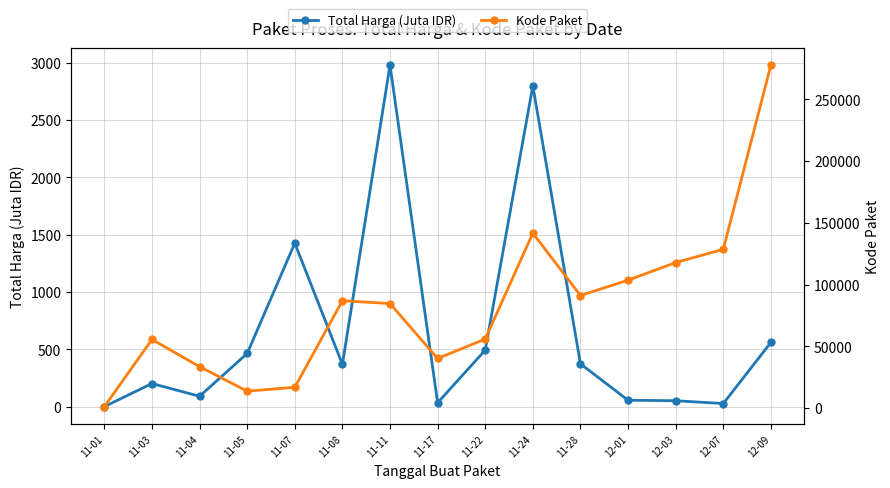

Count the number of categories in the chart.

15